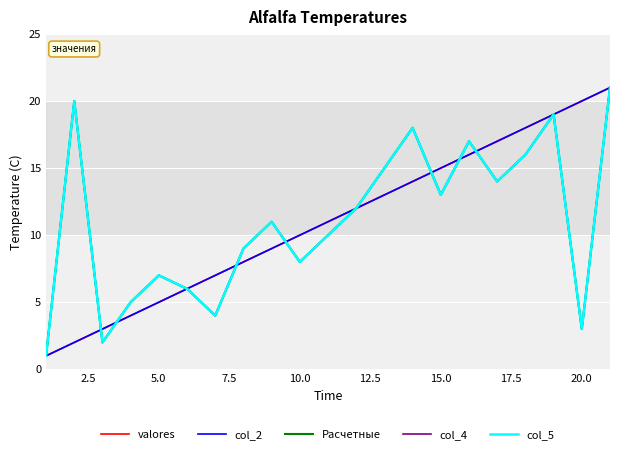

What is the highest value of the Расчетные series?

21